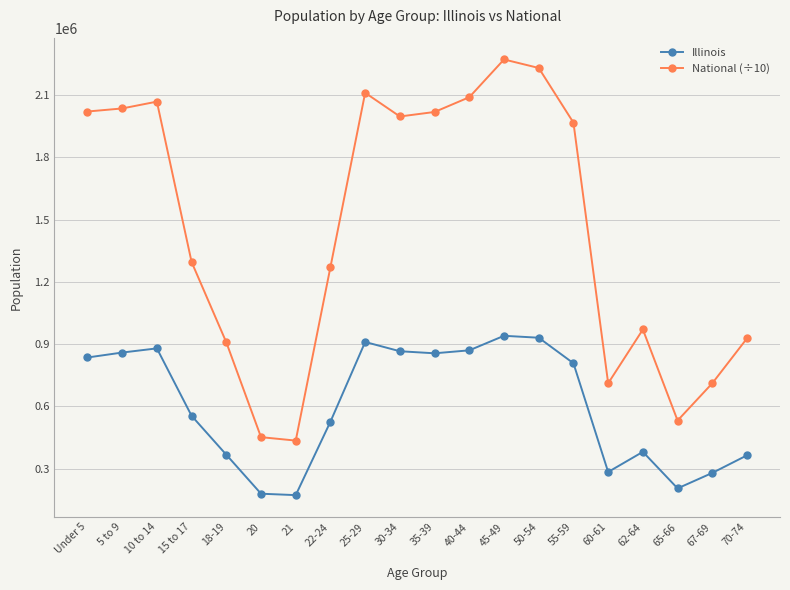

Rank the series by their average value, from lowest to highest.

Illinois, National (÷10)